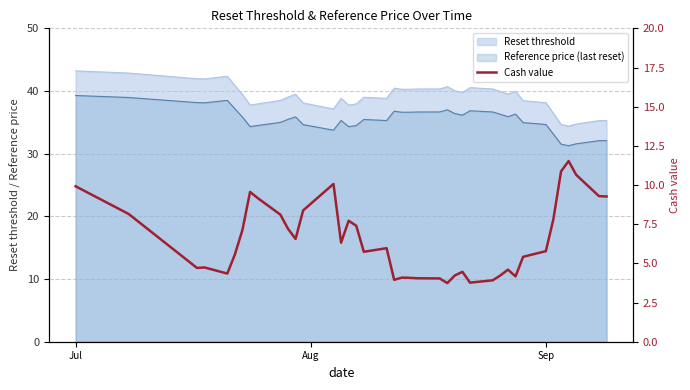

Count the number of categories in the chart.

40